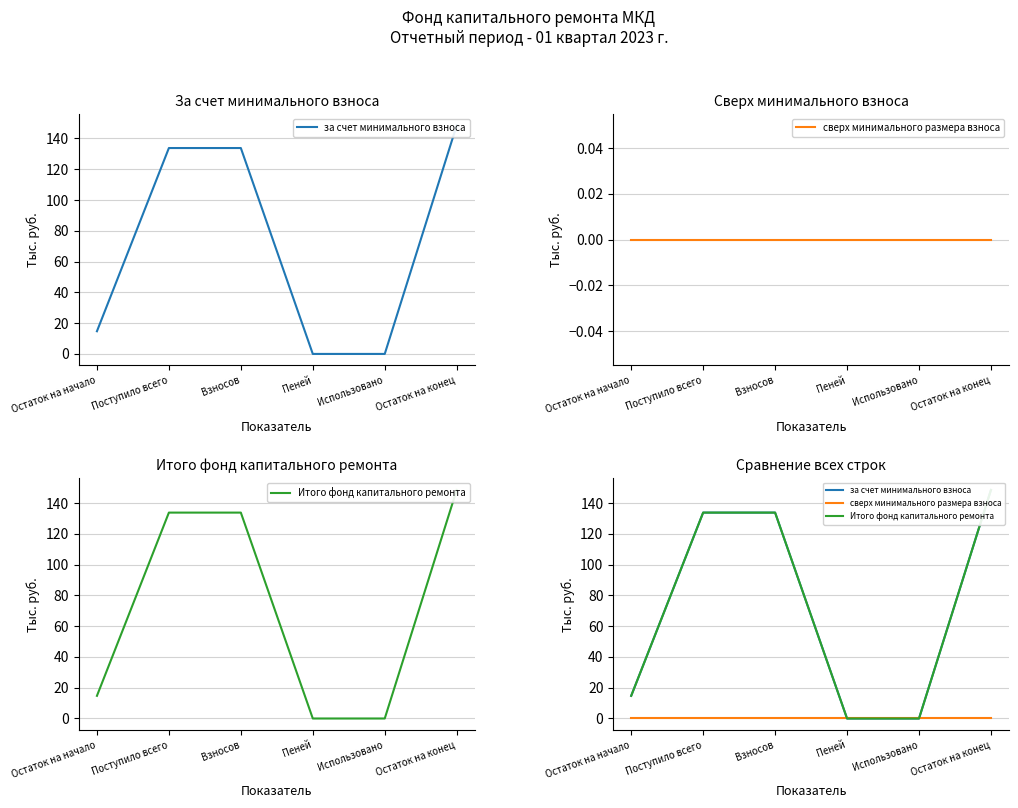

At which label does за счет минимального взноса first exceed 133?

Поступило всего